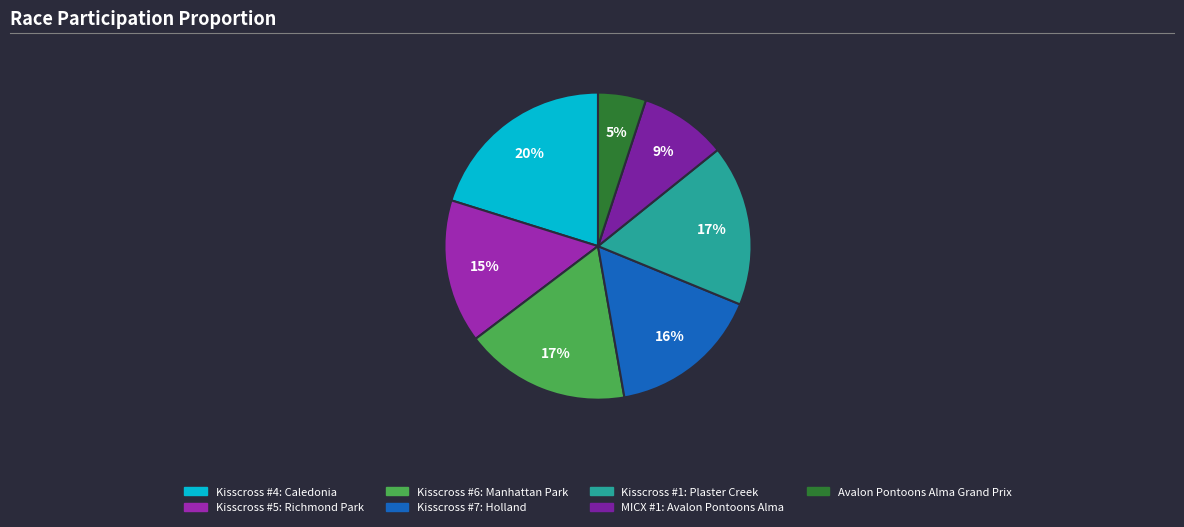

What percentage is the Kisscross #4: Caledonia slice, to the nearest percent?

20%